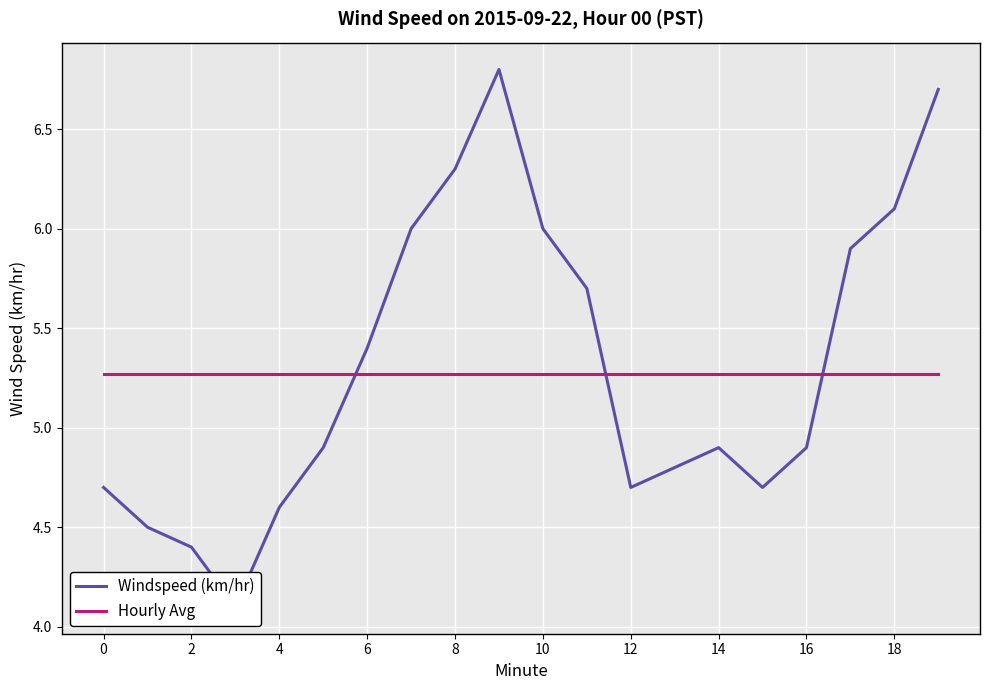

Does the chart display data point markers on the line(s)?

No